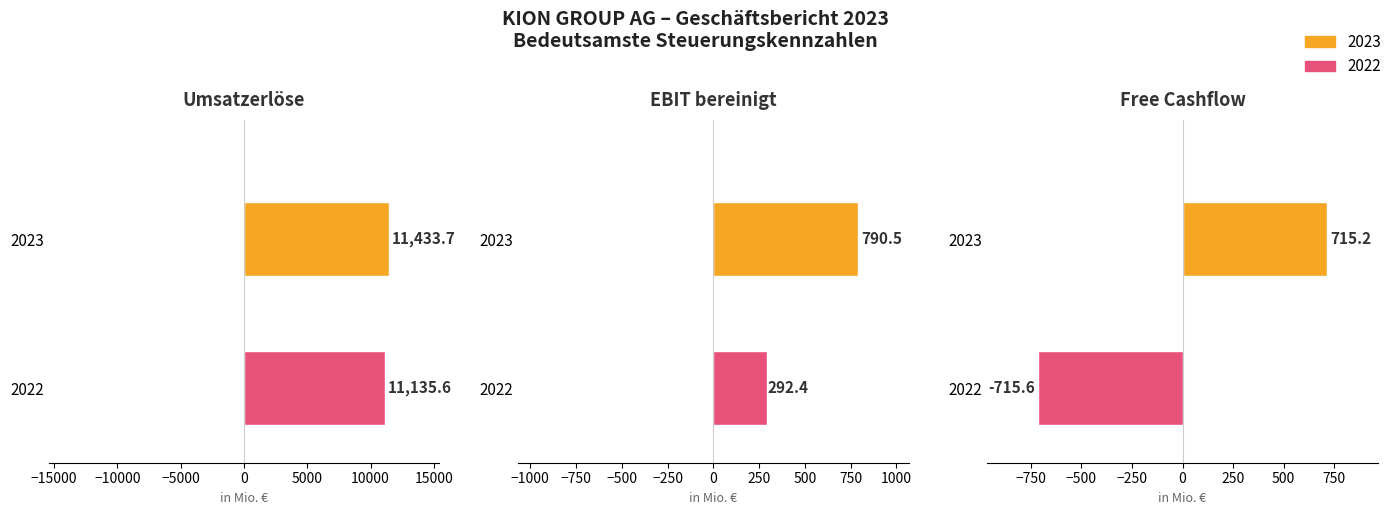

The 2022 series shows 11135.6 at Umsatzerlöse. True or false?

True